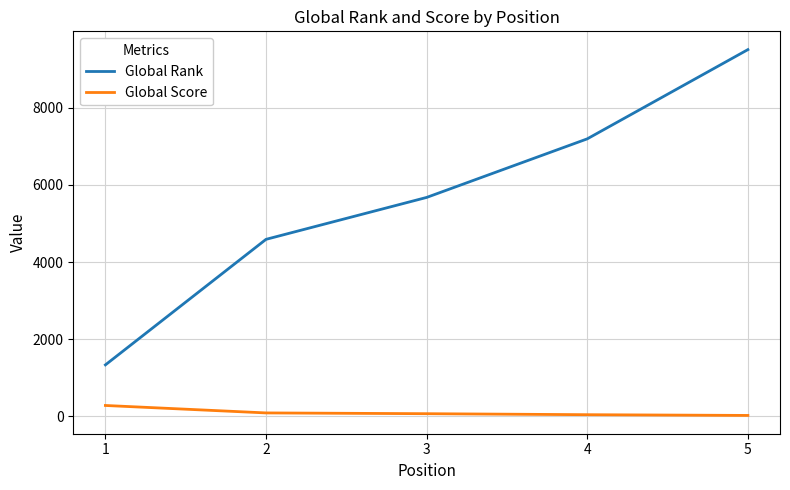

What value does the Global Score series have at 4?

45